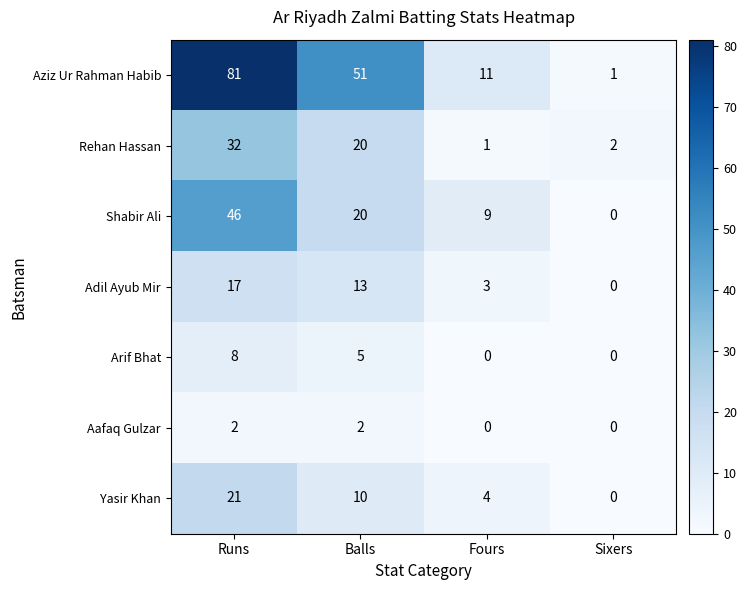

Which category has the highest value across all series?

Runs